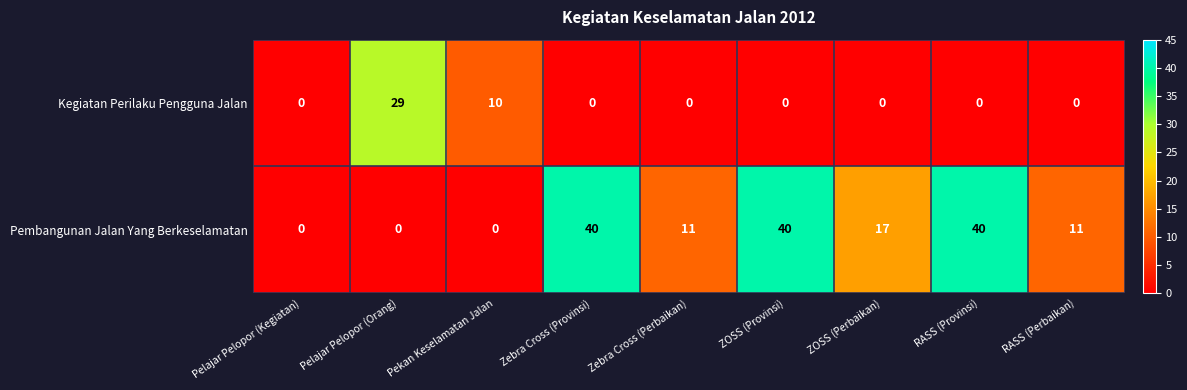

The Pembangunan Jalan Yang Berkeselamatan series shows 8 at Zebra Cross (Perbaikan). True or false?

False